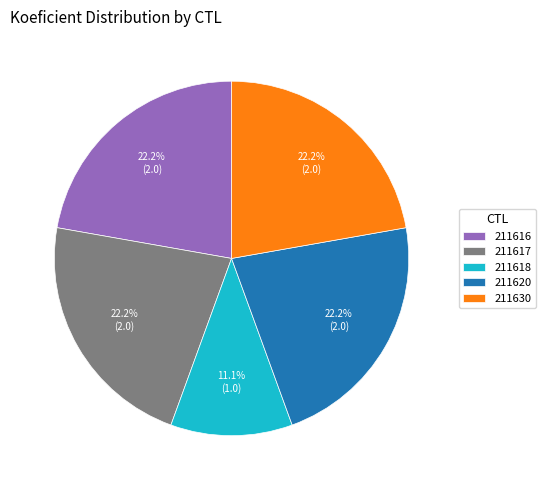

Is it true that 211616 is 8% of the pie?

False